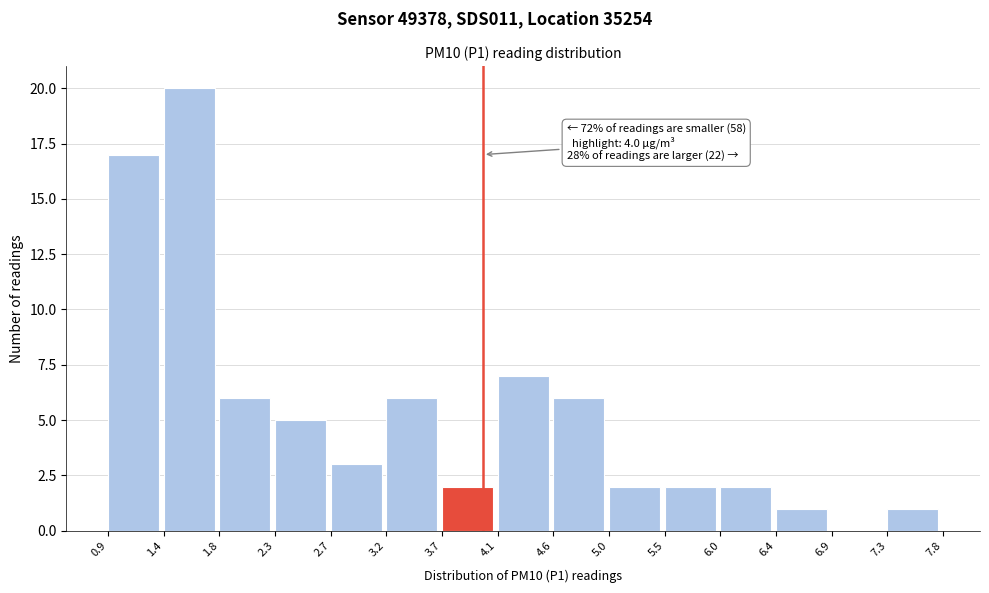

Which range on the x-axis has the tallest bar?

1.4 to 1.8